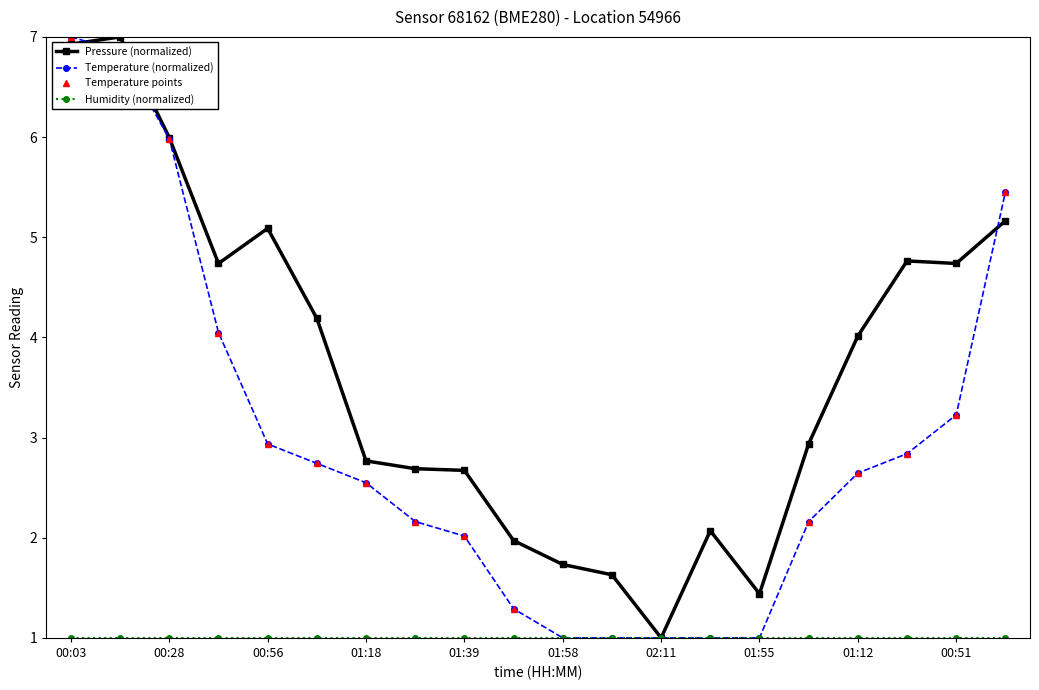

At which label is Pressure (normalized) closest to 4?

01:12